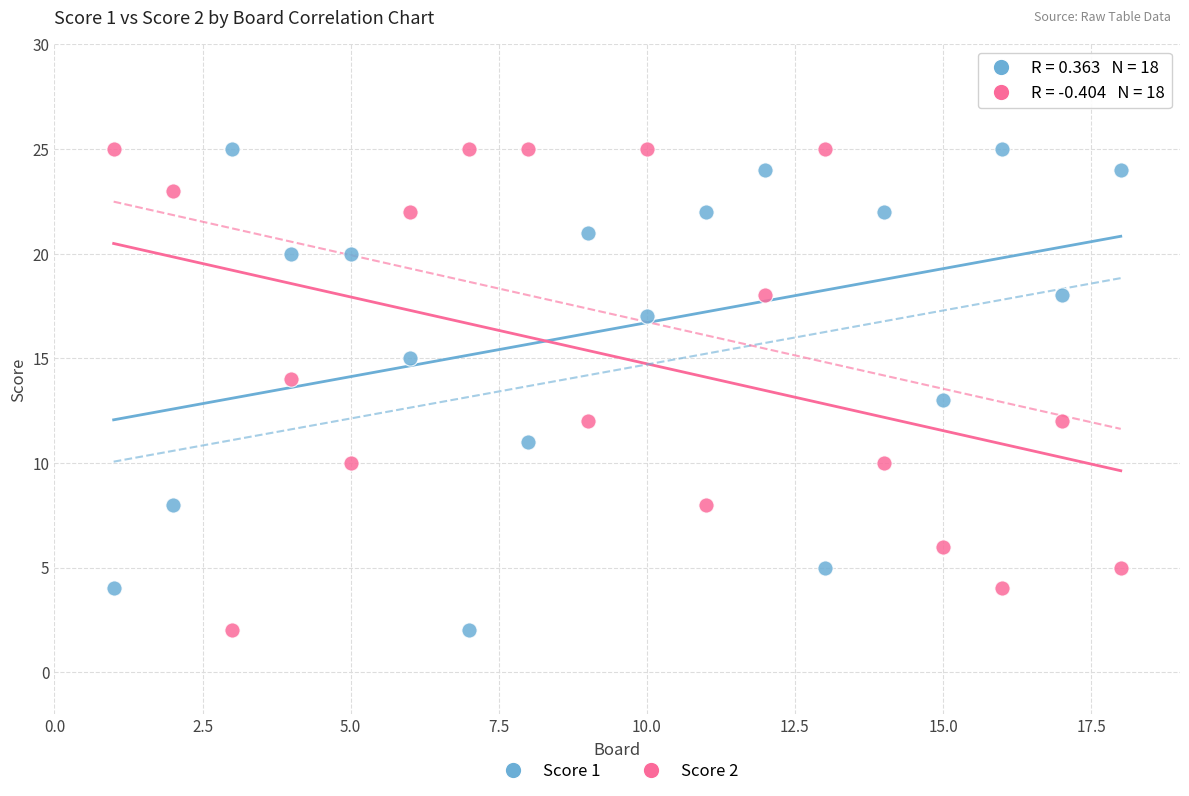

Across all data points, what is the range of Y values (max minus min)?

23